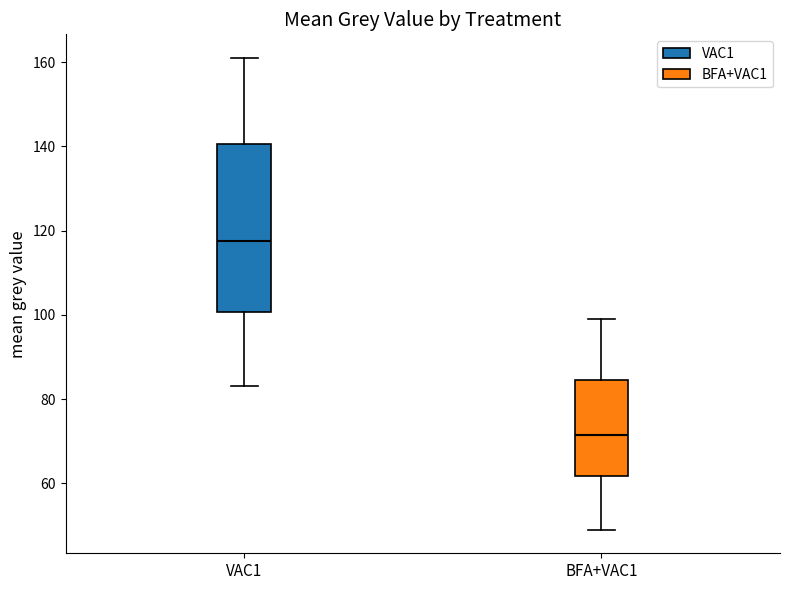

Reading left to right, read every box against the y-axis: the position of its median line, the range the box covers, and the ends of its whiskers. The values are not printed on the chart, so give them approximately, as read against the axis.

VAC1: median 118, box 100 to 140, whiskers 84 to 162
BFA+VAC1: median 72, box 62 to 84, whiskers 50 to 100